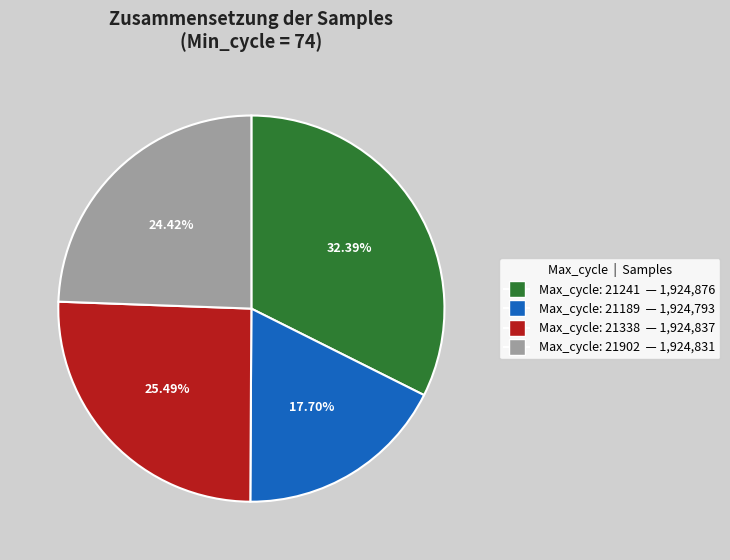

Is there any slice that represents more than half of the pie?

No